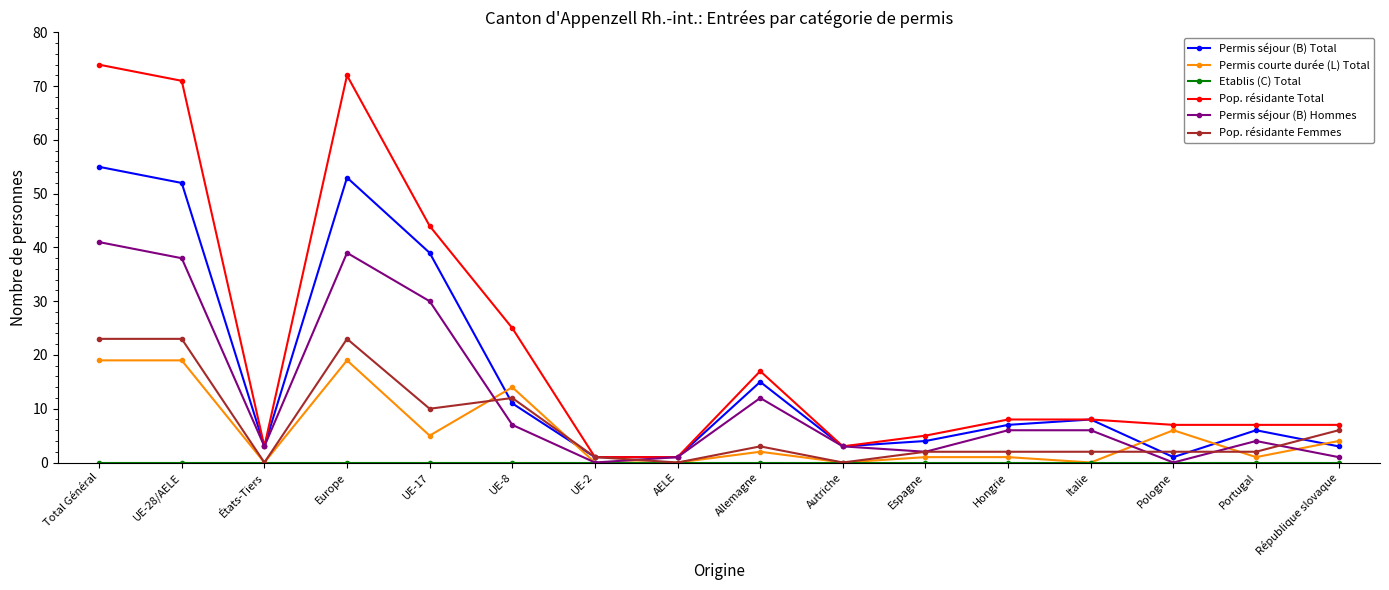

Is the value of Permis courte durée (L) Total at UE-28/AELE greater than the value of Pop. résidante Femmes at Pologne?

Yes